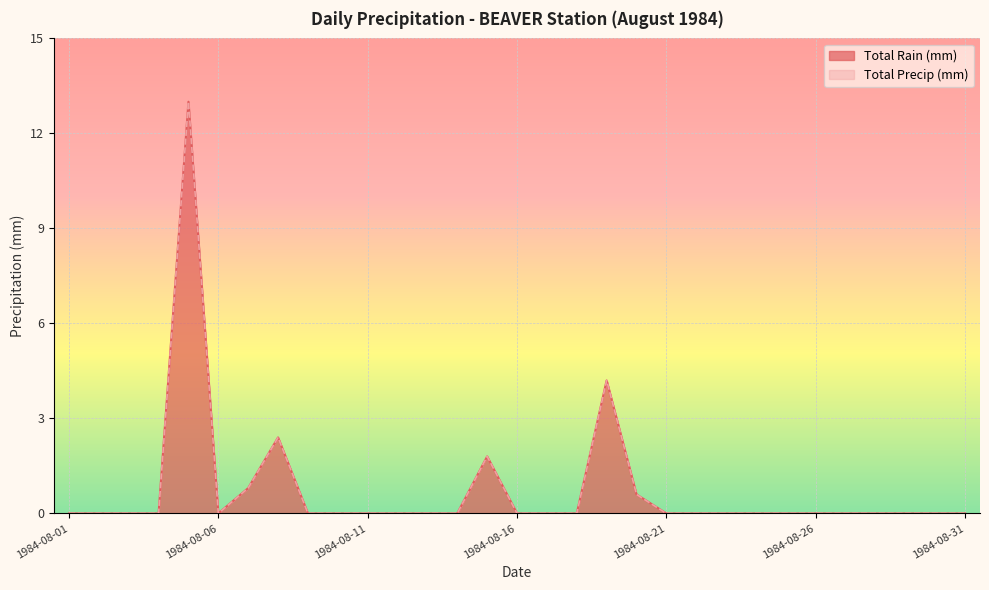

What is the difference between the maximum and second lowest values in the Total Precip (mm) series?

13.0